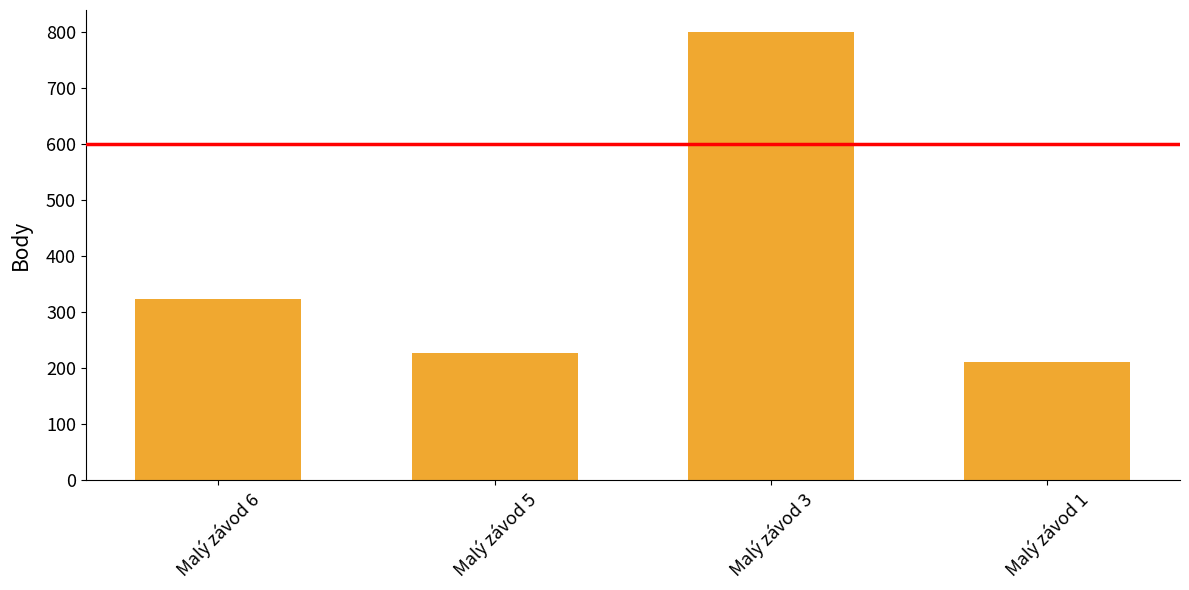

What is the value of the 4th bar from the left?

210